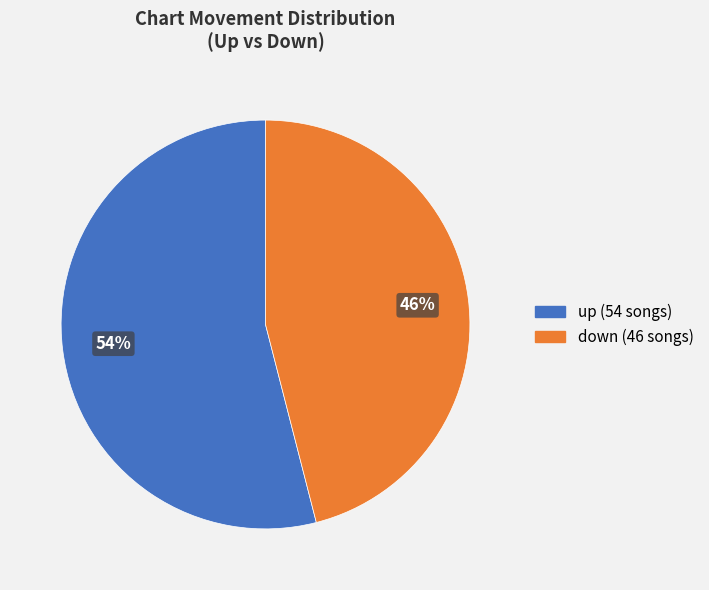

Combined, do up and down account for over 50%?

Yes